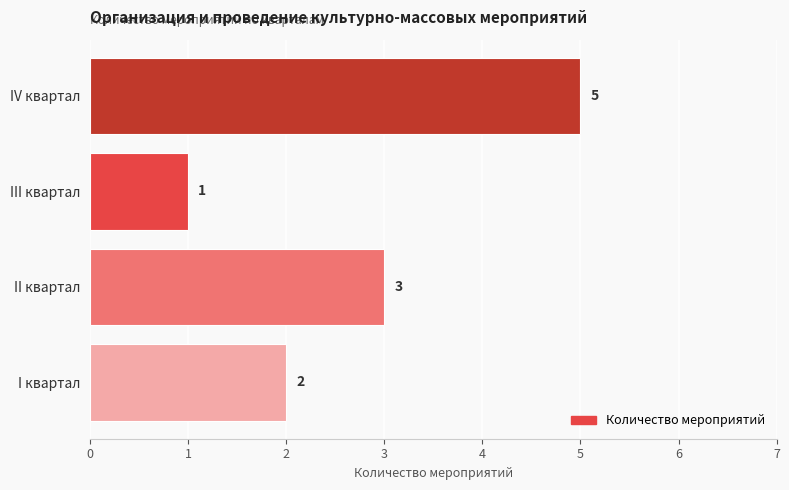

The value at III квартал is 1. True or false?

True